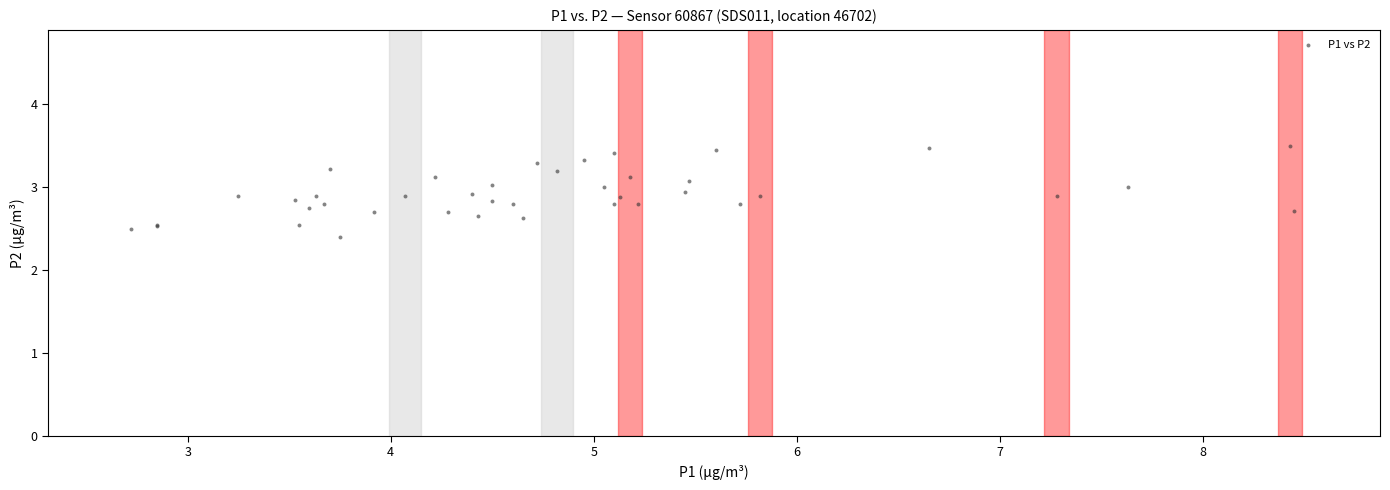

What Y value in the scatter plot is closest to 2?

2.4